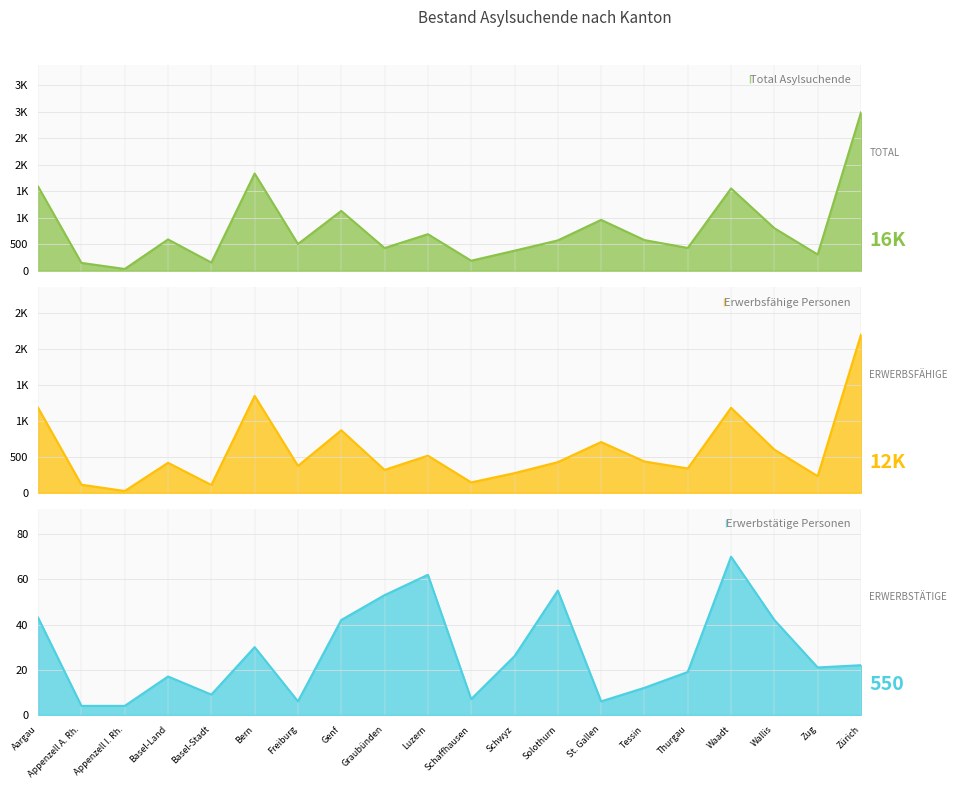

Reading left to right, extract all data points from this chart.

Total Asylsuchende: Aargau=1586	Appenzell A. Rh.=147	Appenzell I. Rh.=32	Basel-Land=589	Basel-Stadt=153	Bern=1832	Freiburg=503	Genf=1127	Graubünden=427	Luzern=688	Schaffhausen=188	Schwyz=377	Solothurn=571	St. Gallen=958	Tessin=577	Thurgau=429	Waadt=1551	Wallis=801	Zug=305	Zürich=2984
Erwerbsfähige Personen: Aargau=1183	Appenzell A. Rh.=113	Appenzell I. Rh.=25	Basel-Land=418	Basel-Stadt=109	Bern=1349	Freiburg=375	Genf=871	Graubünden=319	Luzern=517	Schaffhausen=145	Schwyz=274	Solothurn=427	St. Gallen=707	Tessin=436	Thurgau=339	Waadt=1184	Wallis=601	Zug=232	Zürich=2203
Erwerbstätige Personen: Aargau=43	Appenzell A. Rh.=4	Appenzell I. Rh.=4	Basel-Land=17	Basel-Stadt=9	Bern=30	Freiburg=6	Genf=42	Graubünden=53	Luzern=62	Schaffhausen=7	Schwyz=26	Solothurn=55	St. Gallen=6	Tessin=12	Thurgau=19	Waadt=70	Wallis=42	Zug=21	Zürich=22